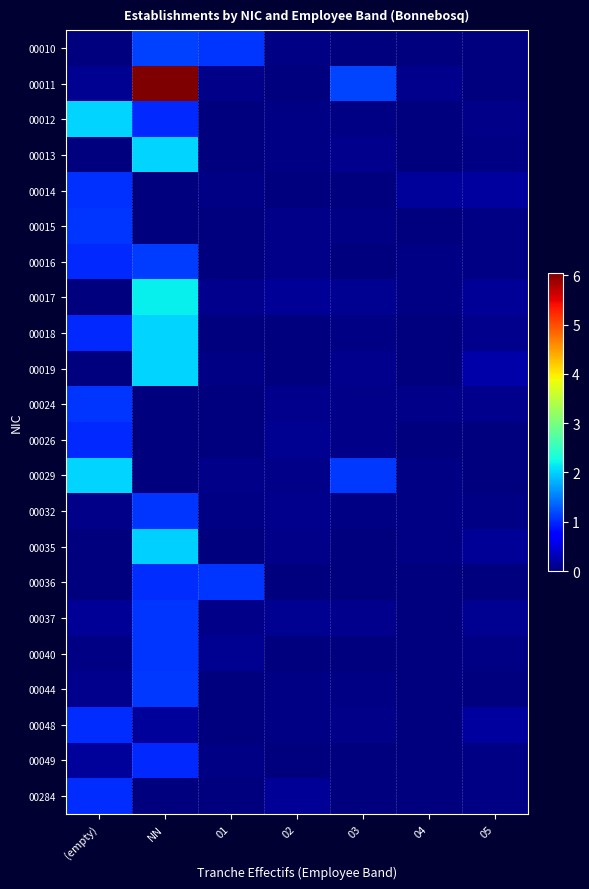

What is the spread (max minus min) of values at 05?

0.2